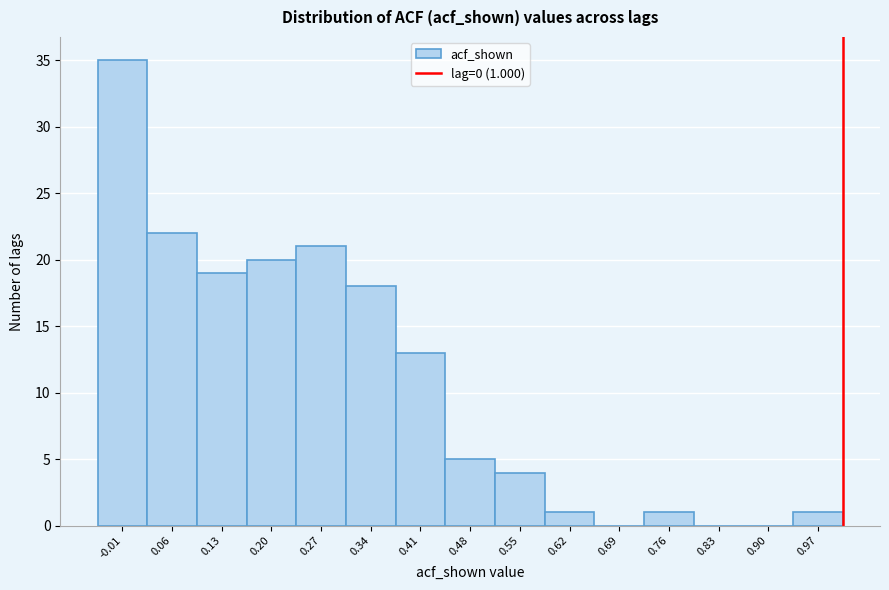

Over which range of the x-axis is the bar tallest?

-0.05 to 0.02